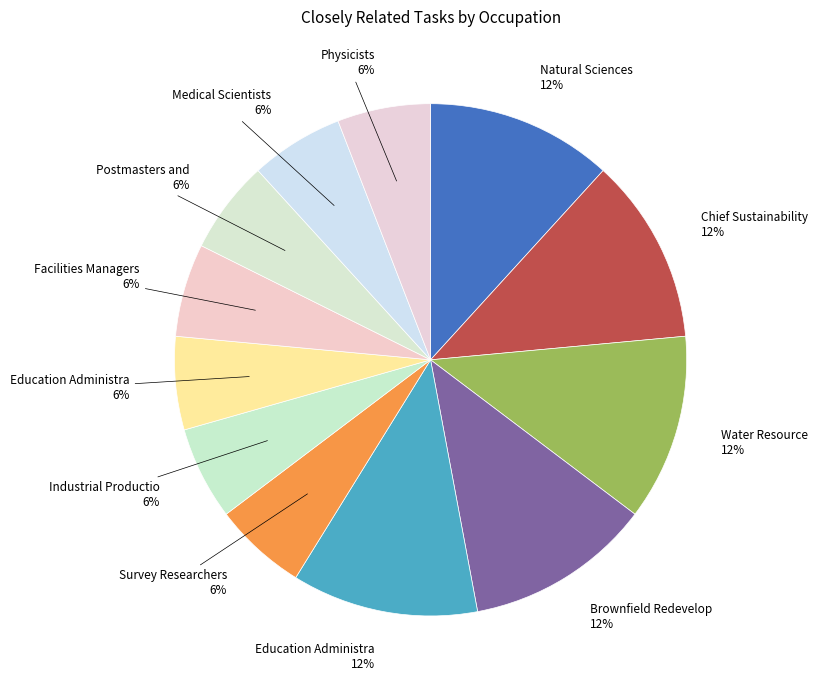

How many slices are in this pie chart?

12